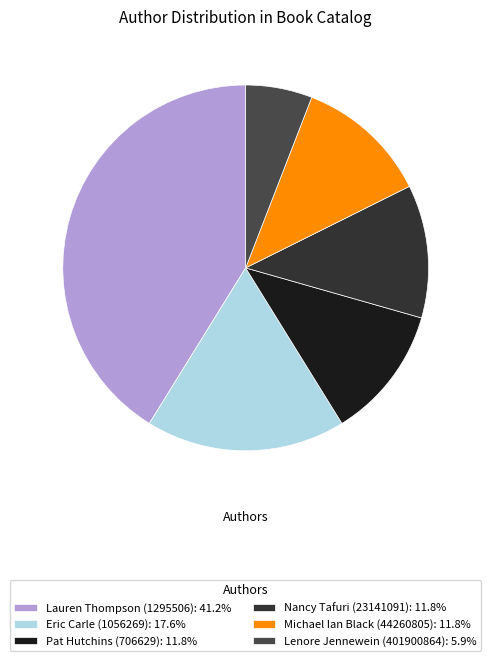

Is it true that Eric Carle (1056269) is 29% of the pie?

False